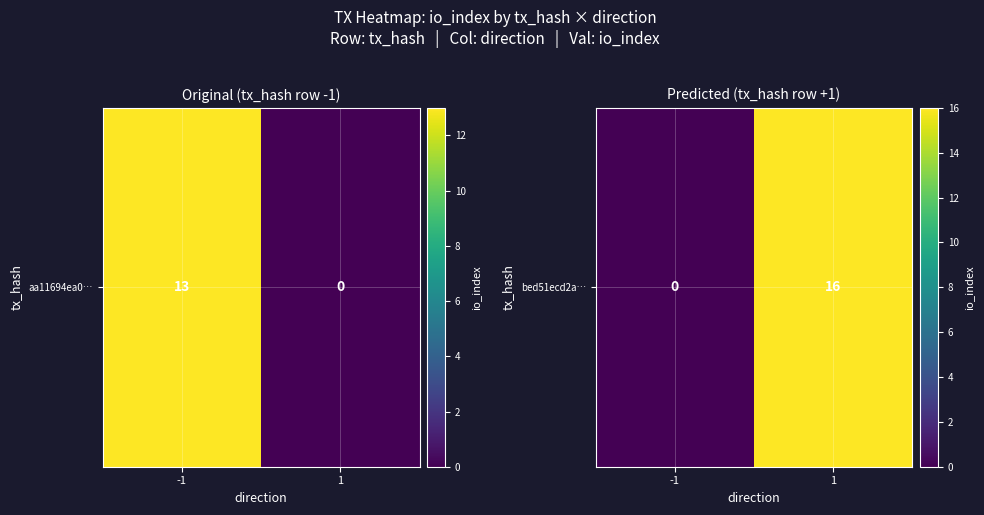

How many positive values are there?

1